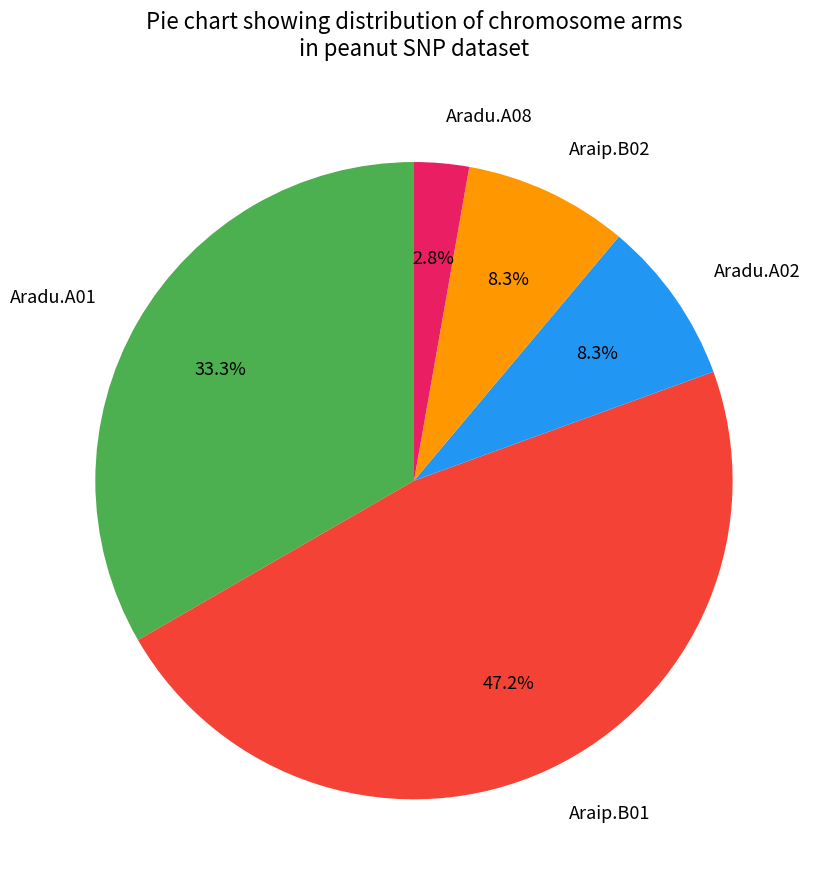

What is the largest slice in the pie chart?

Araip.B01